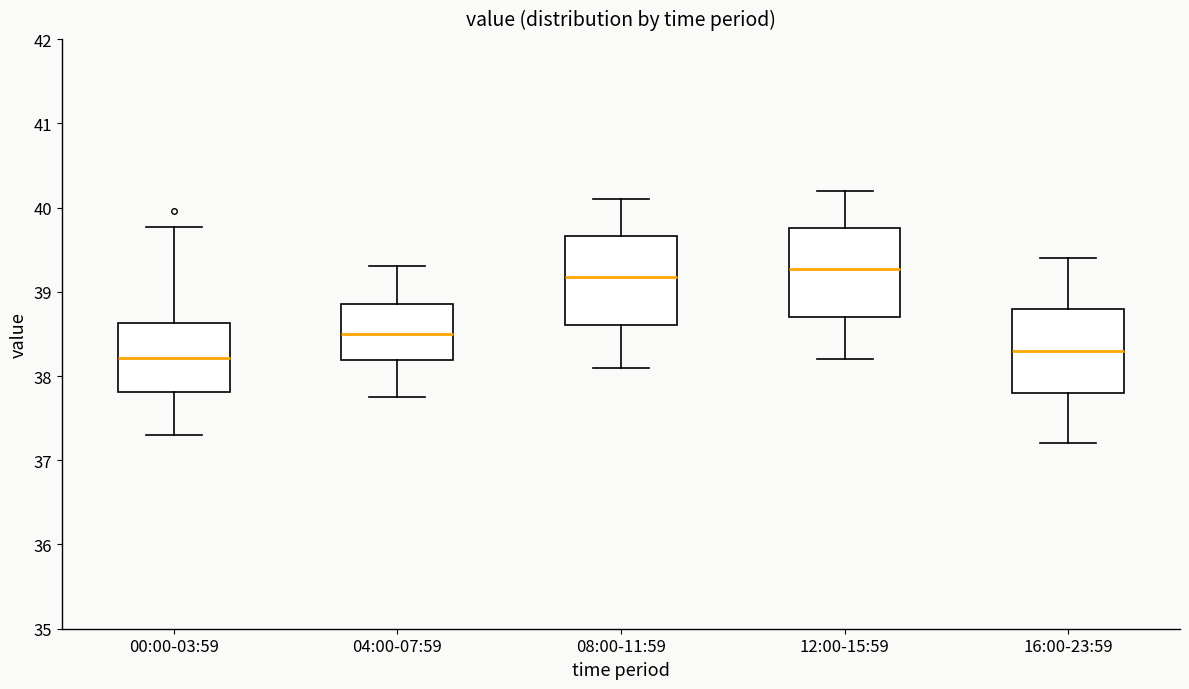

Reading left to right, transcribe this box plot: for each box, give where its median line is, the range the box spans, and where its two whiskers end, as read against the y-axis. The values are not printed on the chart, so give them approximately, as read against the axis.

00:00-03:59: median 38.2, box 37.8 to 38.6, whiskers 37.3 to 39.8
04:00-07:59: median 38.5, box 38.2 to 38.9, whiskers 37.8 to 39.3
08:00-11:59: median 39.2, box 38.6 to 39.7, whiskers 38.1 to 40.1
12:00-15:59: median 39.3, box 38.7 to 39.8, whiskers 38.2 to 40.2
16:00-23:59: median 38.3, box 37.8 to 38.8, whiskers 37.2 to 39.4